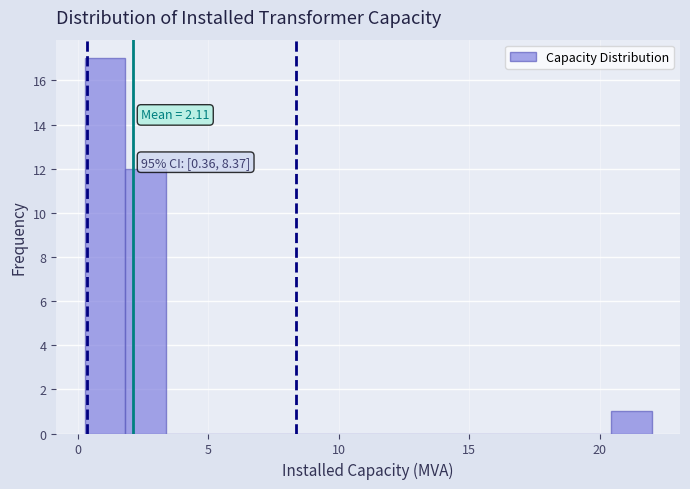

Read against the x-axis, roughly where is the centre of the tallest bar?

1.0